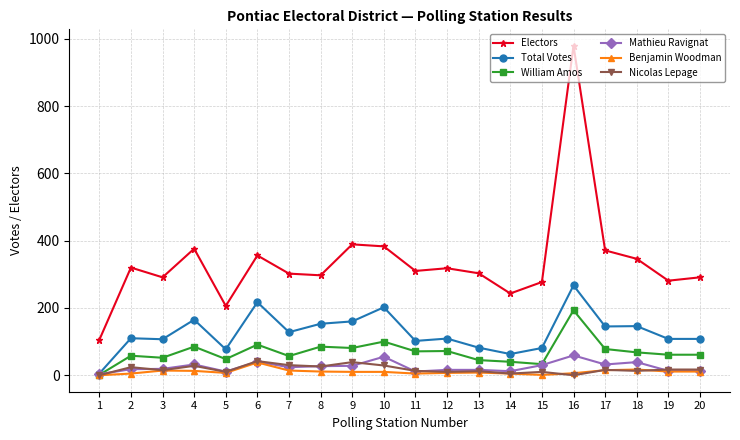

Where is the first local maximum for Electors?

2